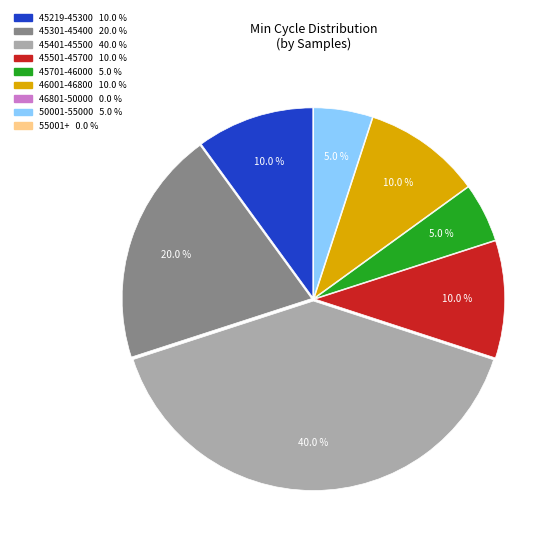

Is there any slice that represents more than half of the pie?

No